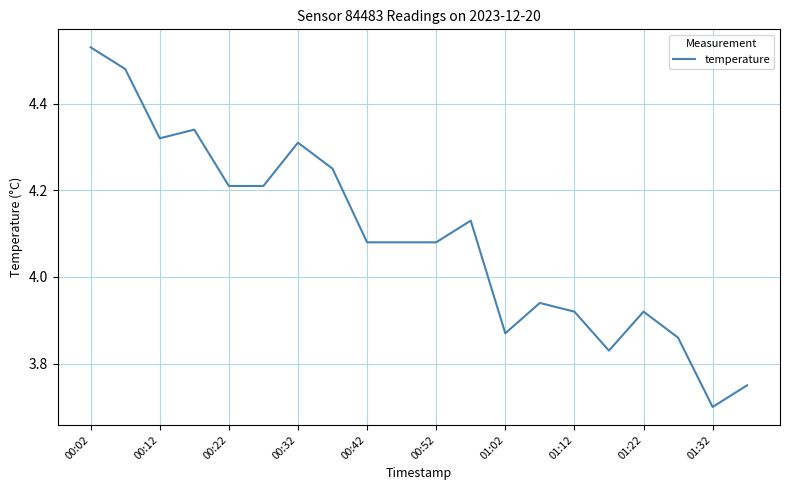

What is the difference between the maximum and minimum values?

0.8